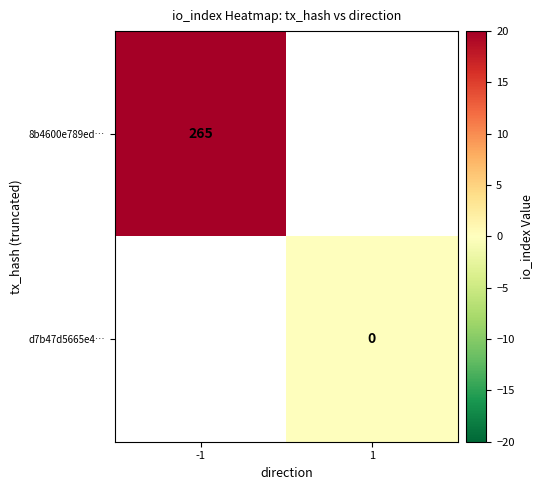

What is the approximate value of 8b4600e789ed… at -1?

265.0